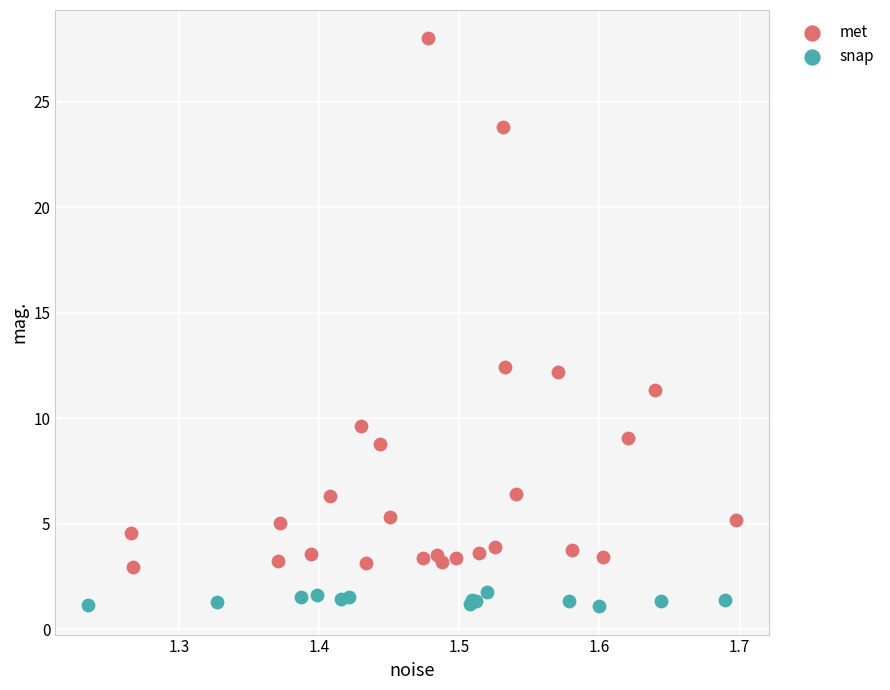

Which series contains the lowest Y value?

snap